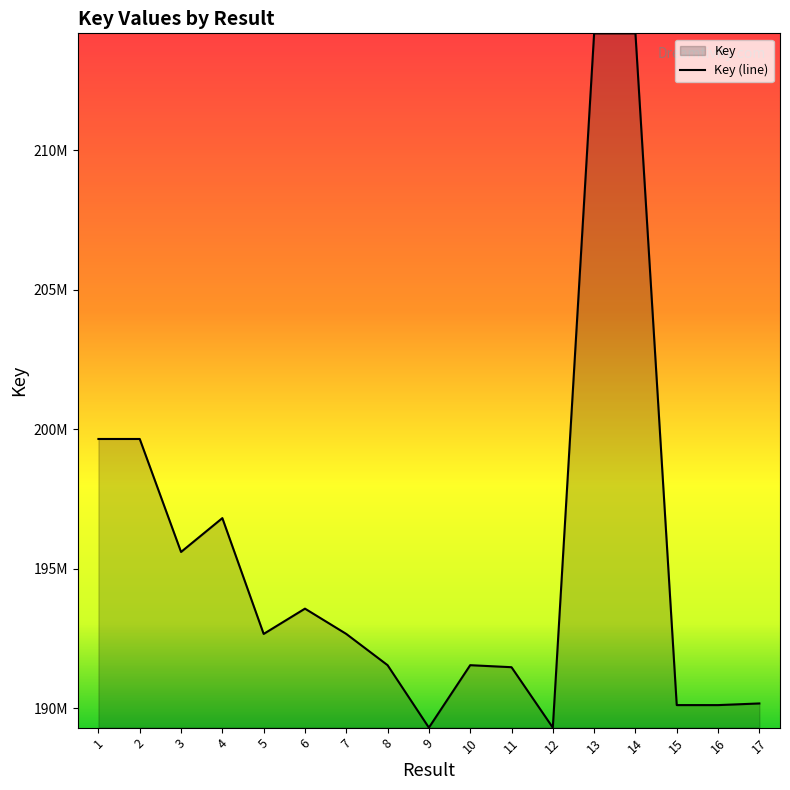

What is the ratio of the value at 2 to the value at 5?

1.0